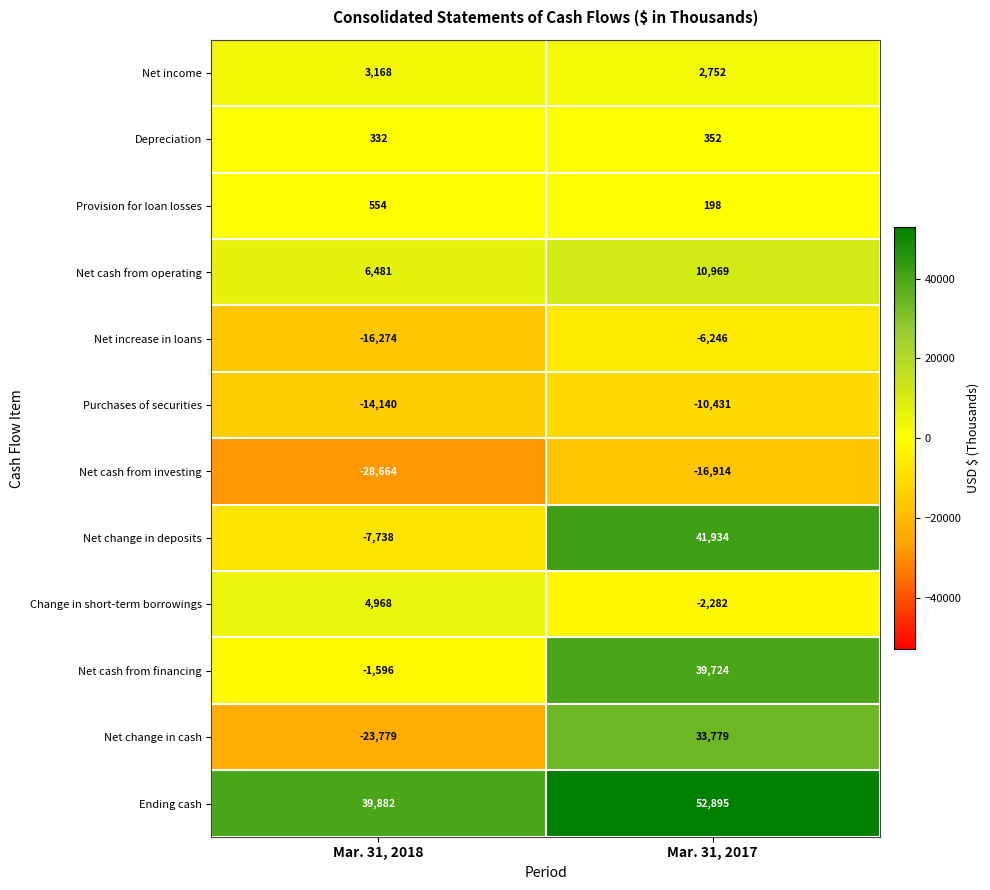

Reading left to right, extract all data points from this chart.

Net income: 3168	2752
Depreciation: 332	352
Provision for loan losses: 554	198
Net cash from operating: 6481	10969
Net increase in loans: -16274	-6246
Purchases of securities: -14140	-10431
Net cash from investing: -28664	-16914
Net change in deposits: -7738	41934
Change in short-term borrowings: 4968	-2282
Net cash from financing: -1596	39724
Net change in cash: -23779	33779
Ending cash: 39882	52895